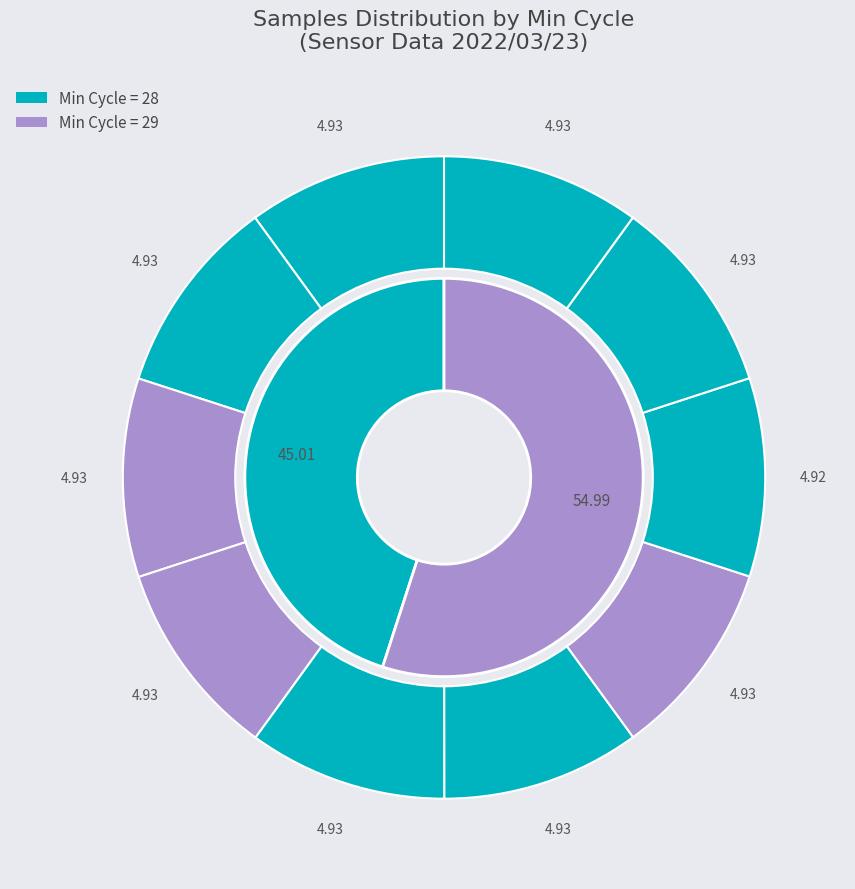

True or false: 29 accounts for 19% of the total.

False